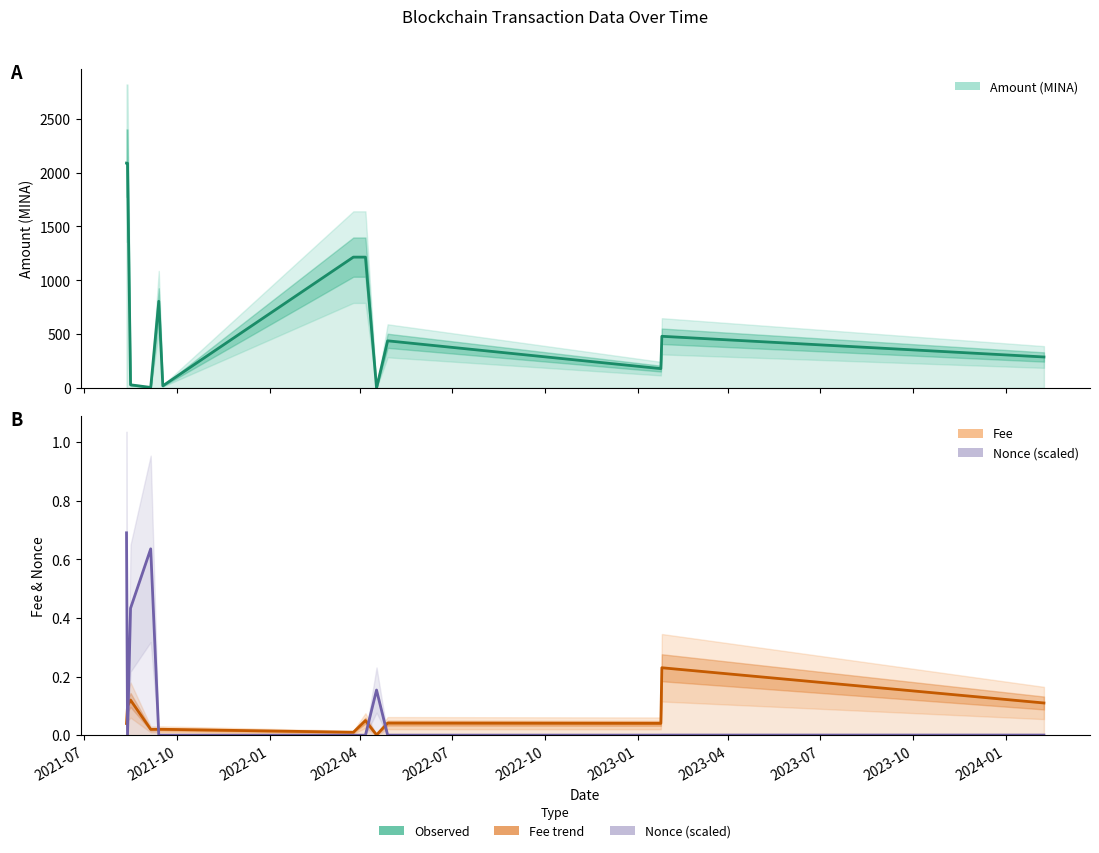

What position from the left is 2023-04?

8